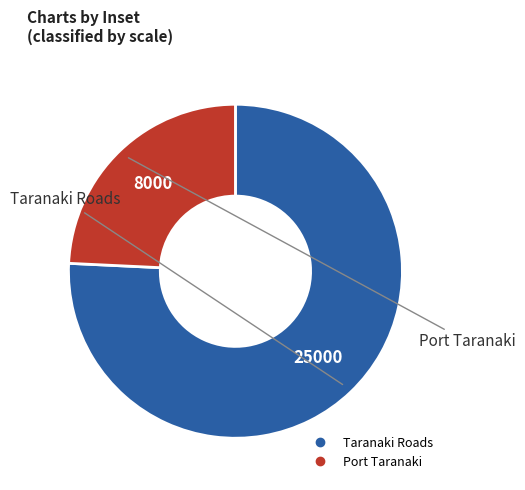

What is the ratio of the value at Port Taranaki to the value at Taranaki Roads?

0.3